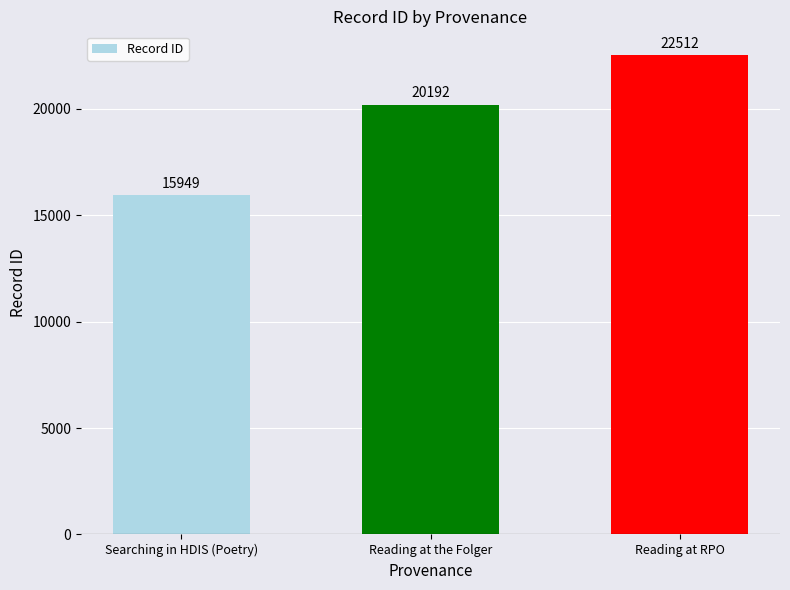

Count the number of data series in this chart.

1